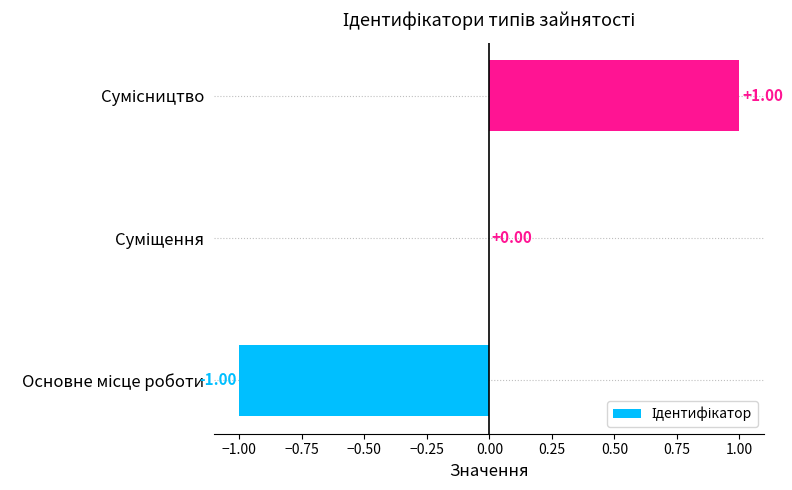

Count the values in the range -1 to 1.

3